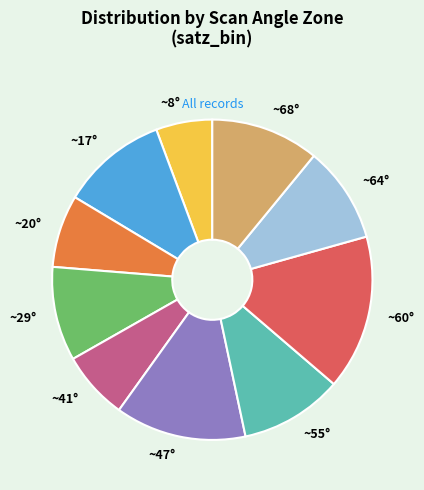

How many slices are in this pie chart?

10